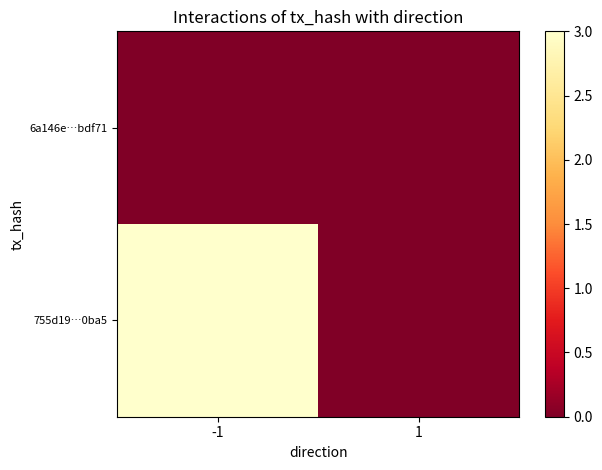

Which series has the largest range (max minus min)?

755d19…0ba5